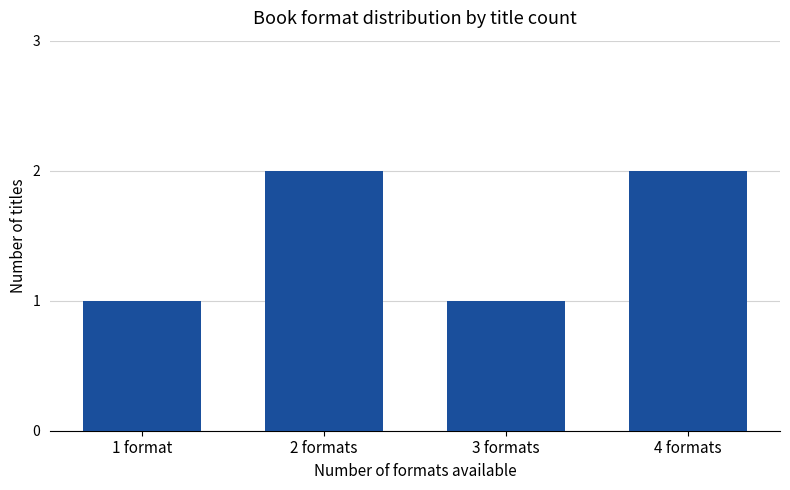

What is the greatest value displayed?

2